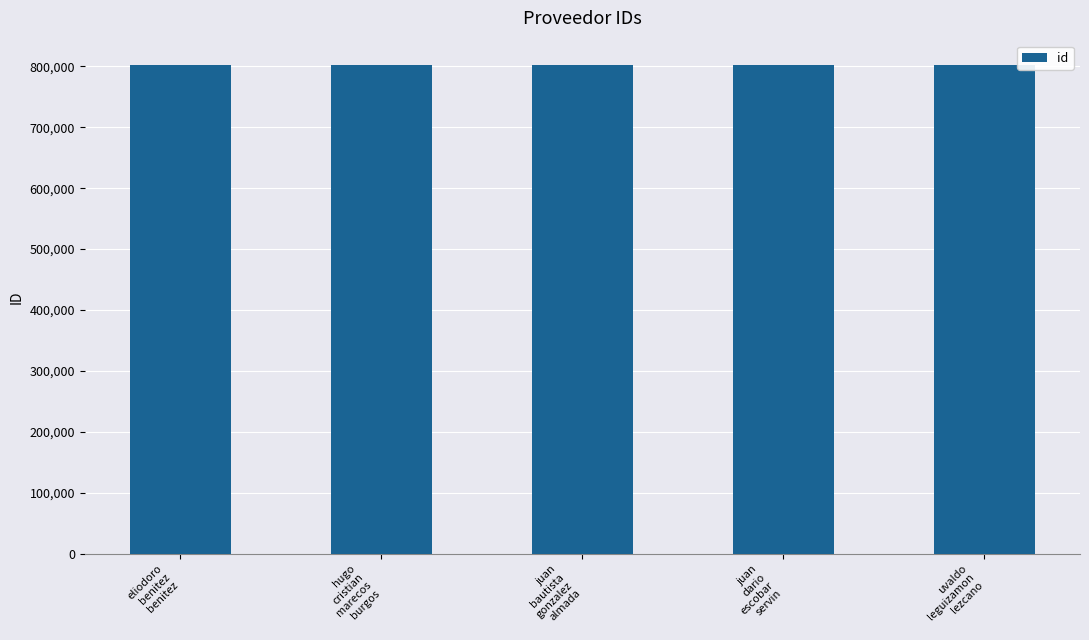

What is the smallest value displayed?

801917